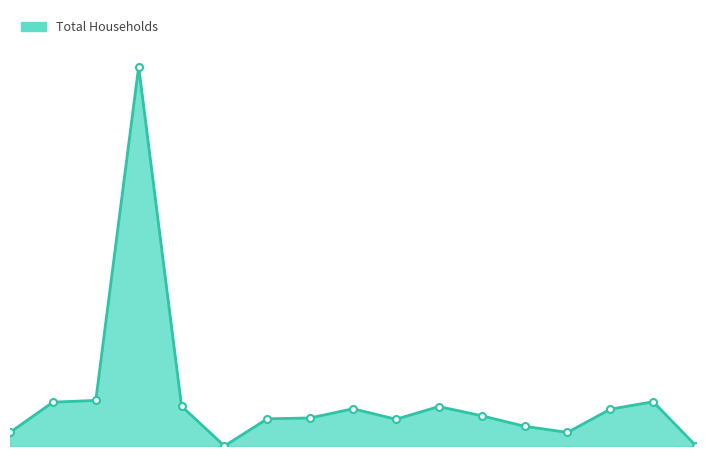

Which label corresponds to the largest value in the chart?

Amlasuli